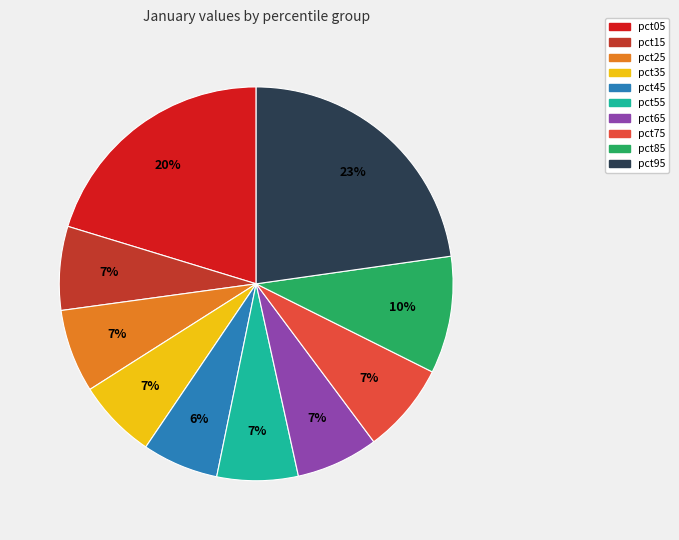

To the nearest percent, what percentage of the pie is pct15?

7%